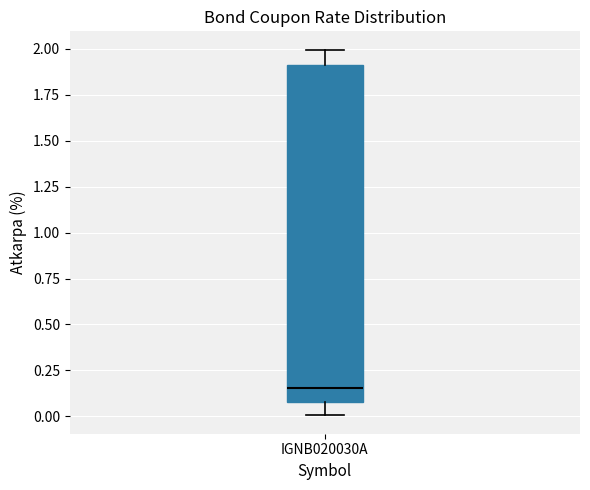

Transcribe this box plot: give where the median line is, the range the box spans, and where the two whiskers end, as read against the y-axis. The values are not printed on the chart, so give them approximately, as read against the axis.

median 0.15, box 0.10 to 1.90, whiskers 0.00 to 2.00